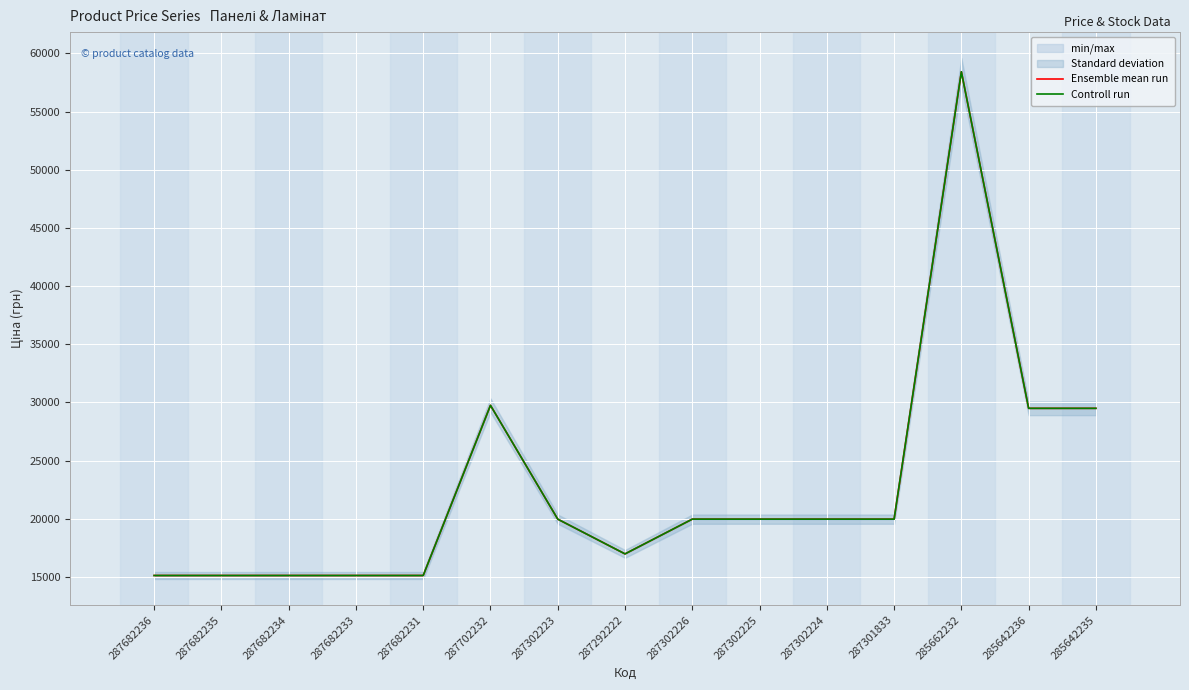

At 285642235, list the series in order from largest to smallest.

Ensemble mean run, Controll run